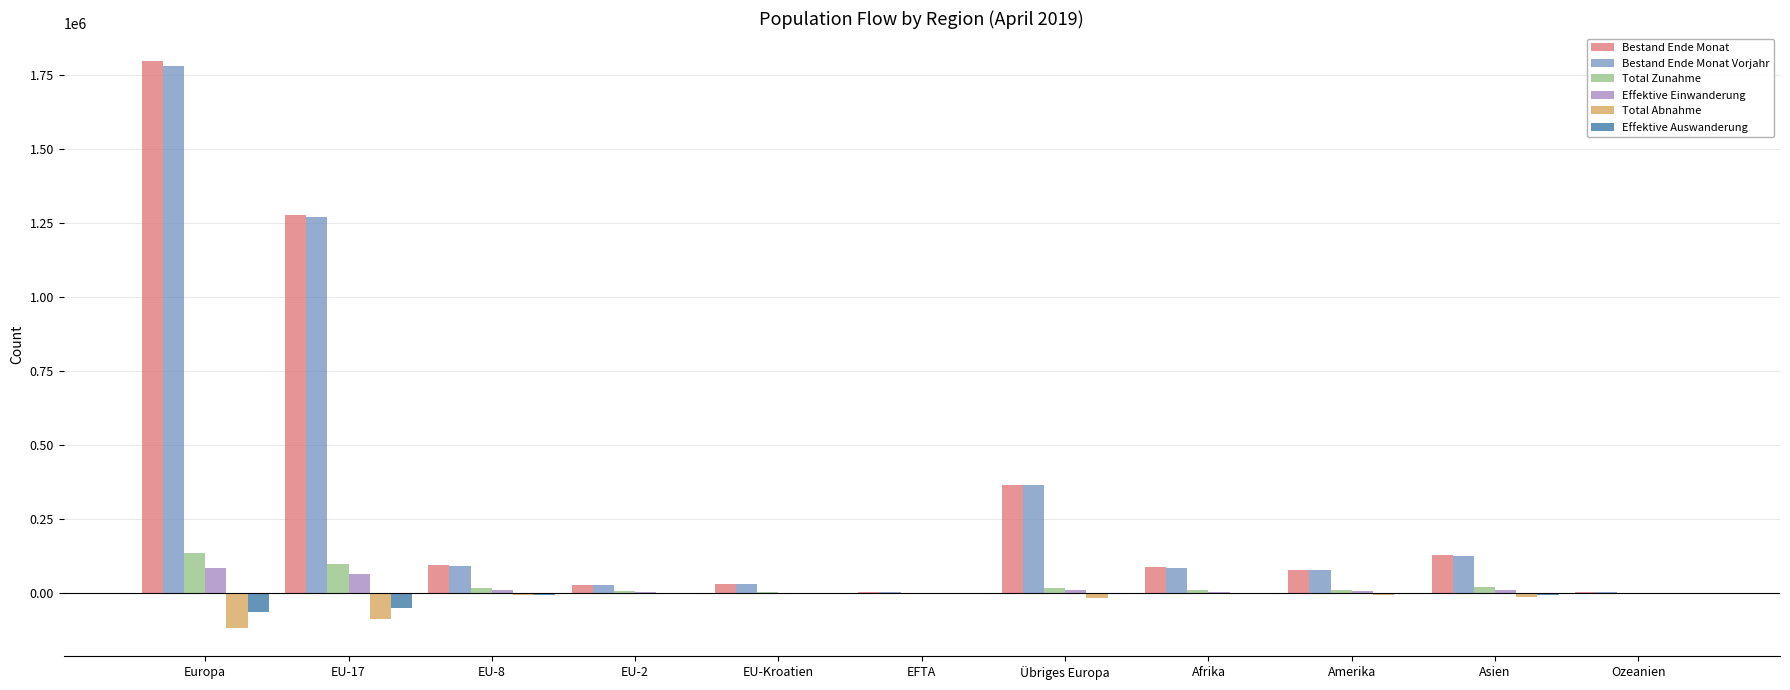

Is the value of Bestand Ende Monat at Amerika greater than the value of Total Zunahme at EFTA?

Yes